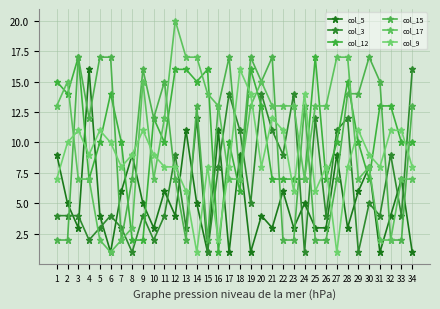

The col_15 series shows 17 at 19. True or false?

True